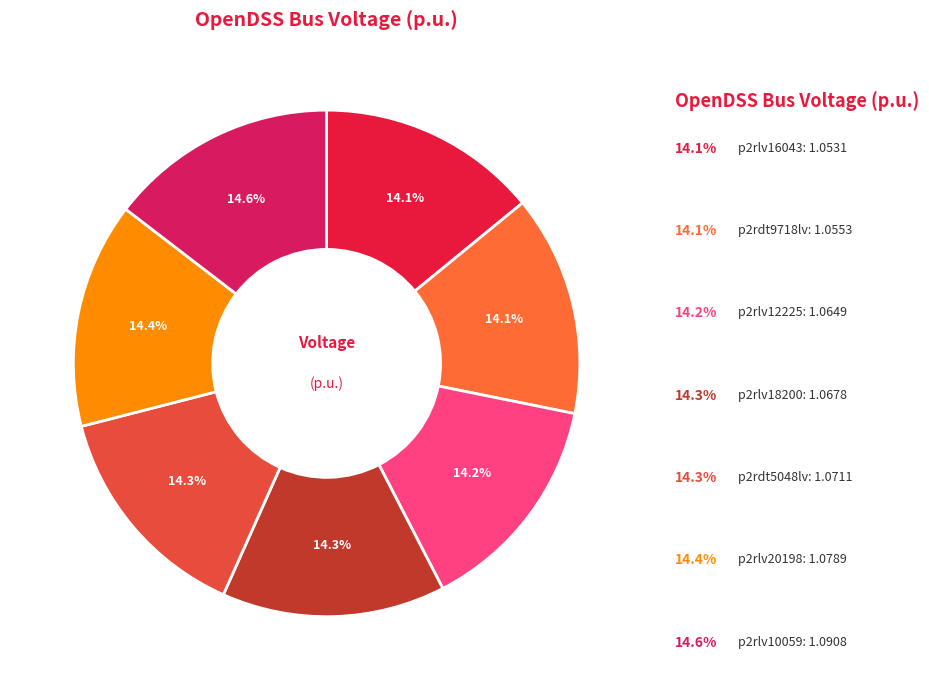

Rank the categories by value from highest to lowest.

p2rlv10059, p2rlv20198, p2rdt5048lv, p2rlv18200, p2rlv12225, p2rdt9718lv, p2rlv16043